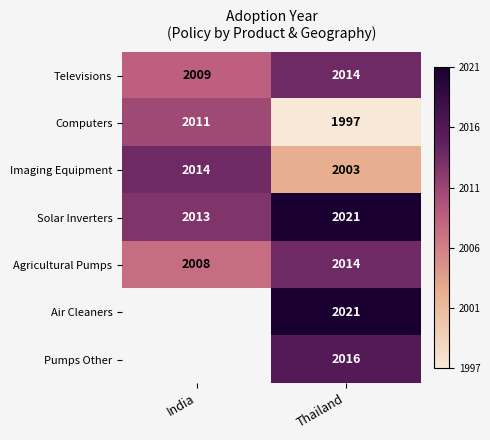

What is the average value of the Televisions series?

2011.5